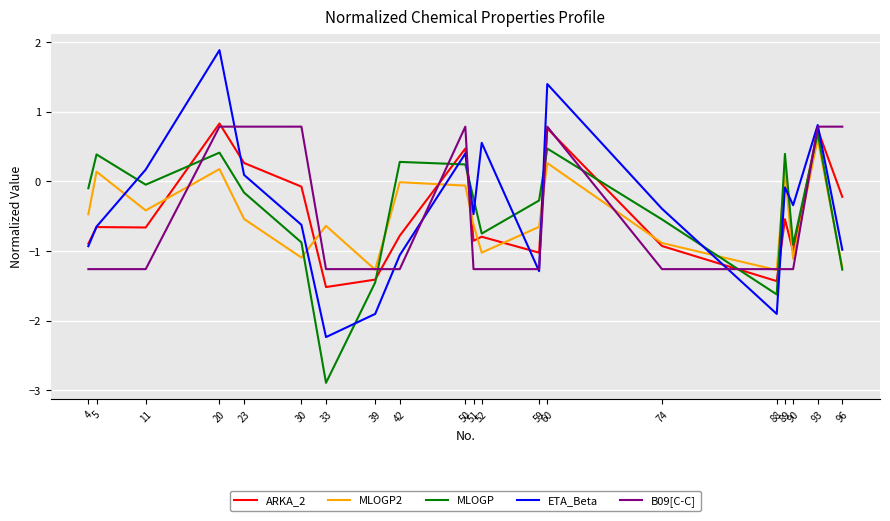

True or false: MLOGP has a value of -0.5 at 74.

True